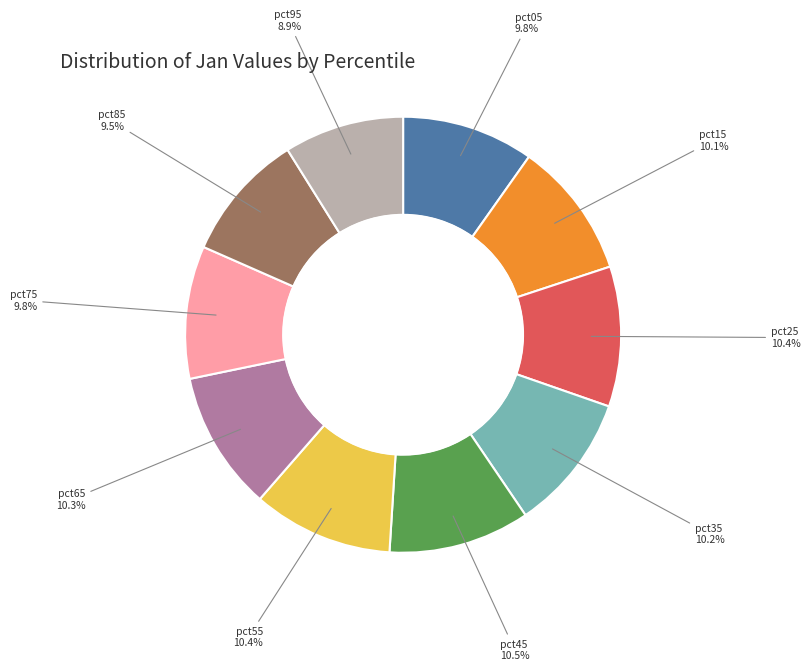

Count the number of slices in the pie.

10